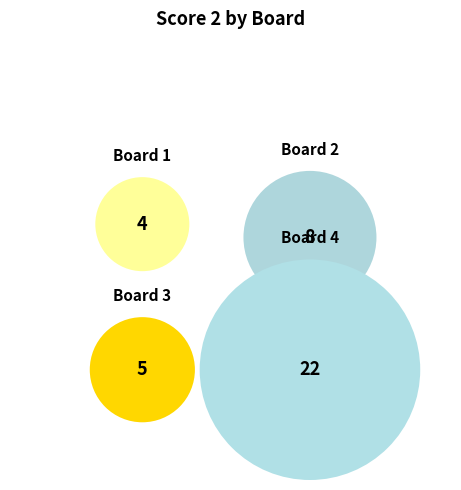

What is the change in value from Board 1 to Board 3?

+1